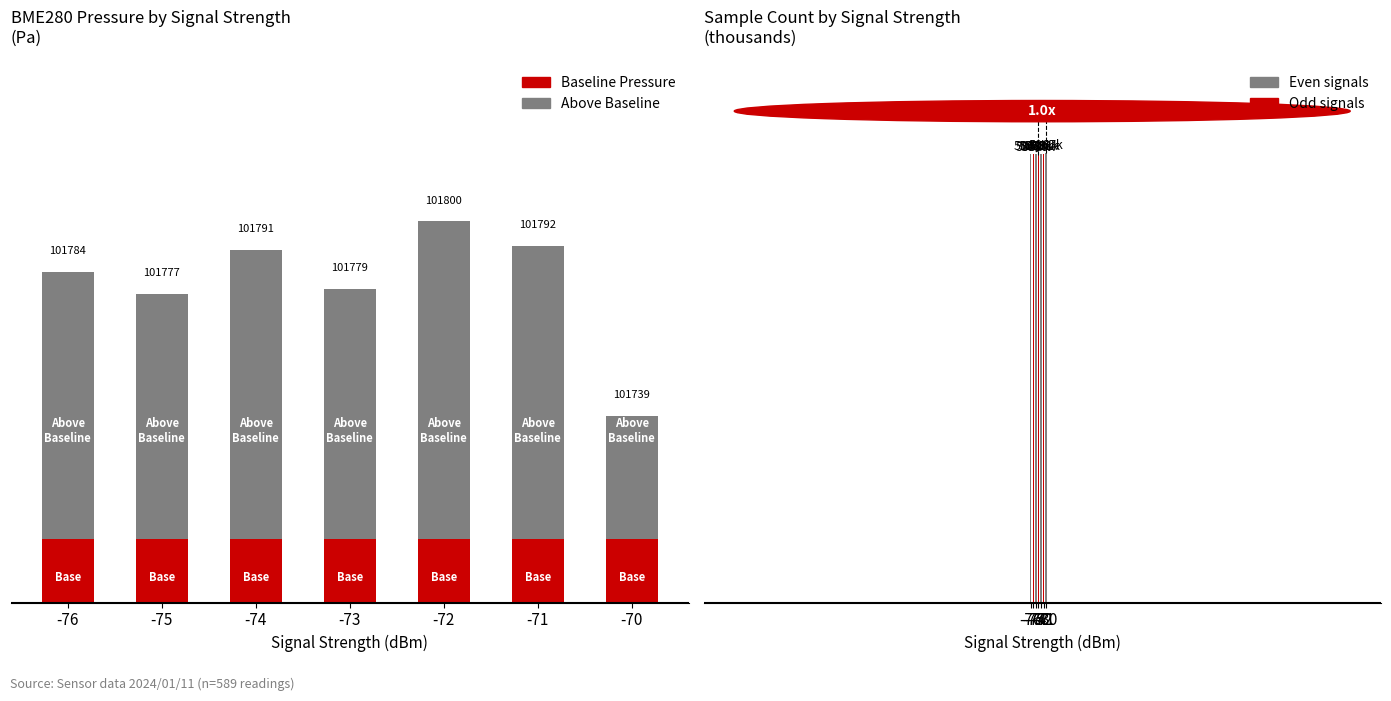

What is the approximate value of Baseline Pressure at -70?

101700.0